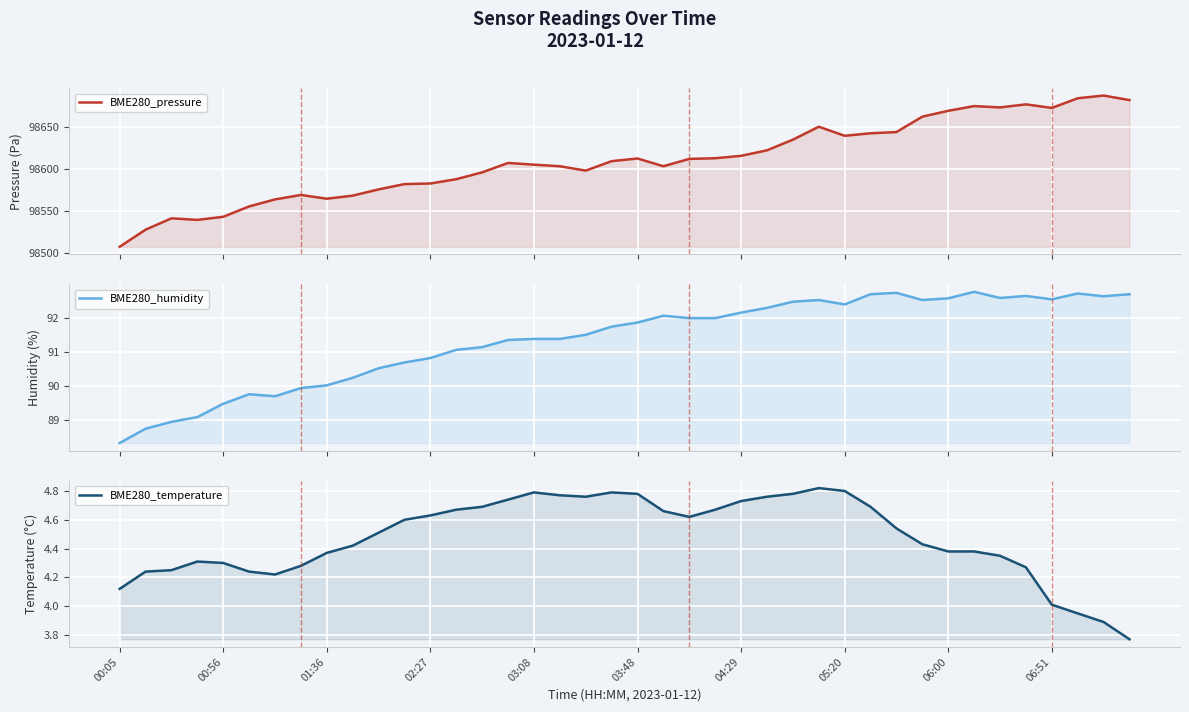

List the series in order of their peak value, highest first.

BME280_pressure, BME280_humidity, BME280_temperature